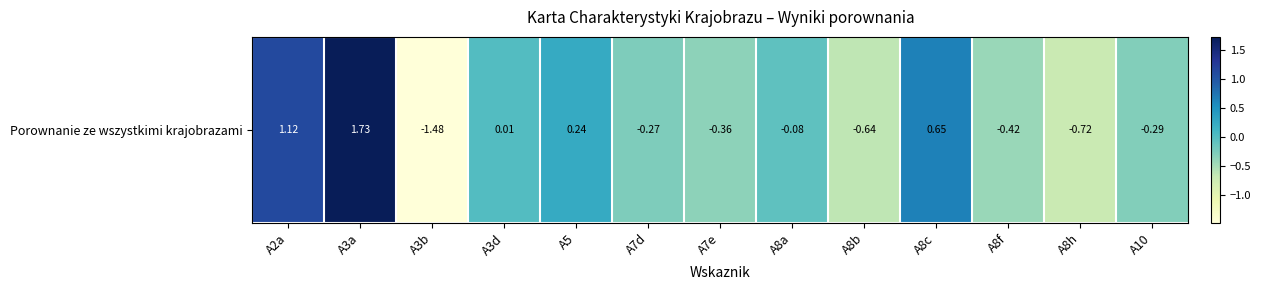

Which label corresponds to the largest value in the chart?

A3a